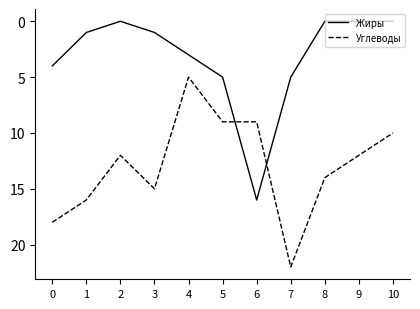

What is the spread (max minus min) of values at 10?

10